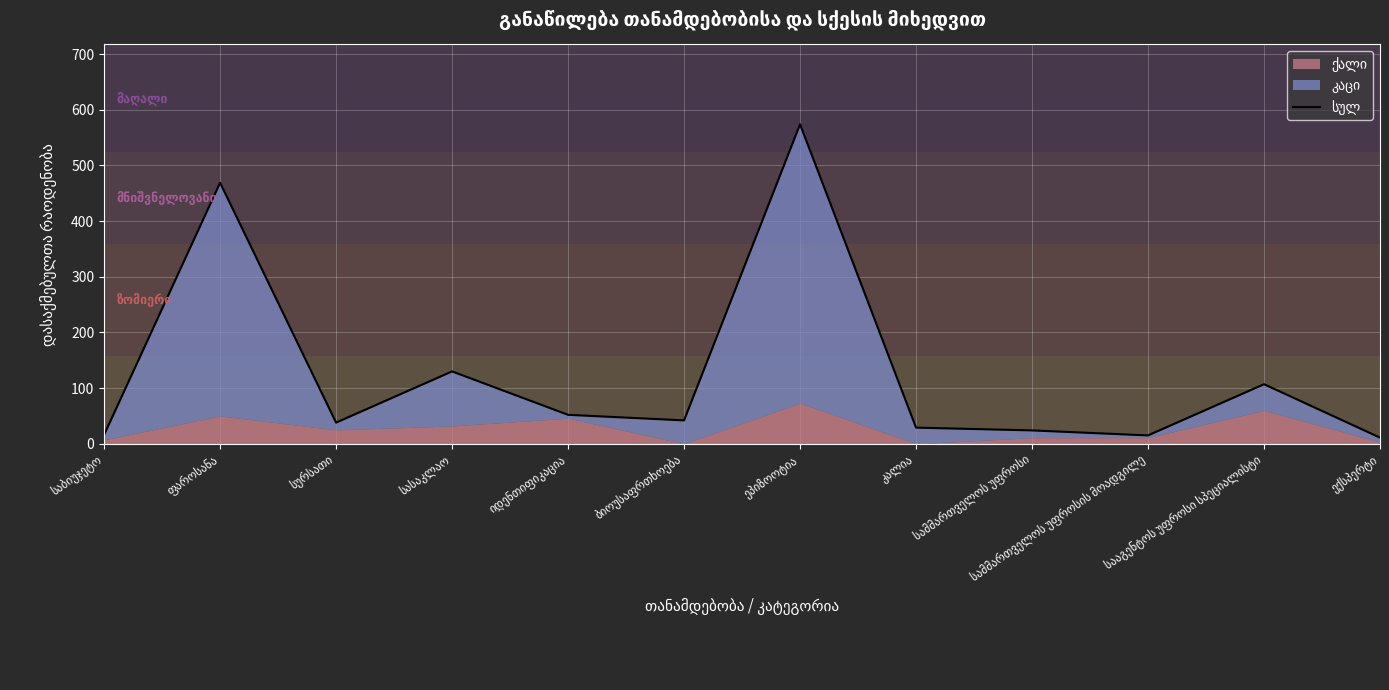

Rank the categories by value from lowest to highest.

ექსპერტი, სამმართველოს უფროსის მოადგილე, საბიუჯეტო, სამმართველოს უფროსი, კალია, სურსათი, ბიოუსაფრთხოება, იდენთიფიკაცია, სააგენტოს უფროსი სპეციალისტი, სასაკლაო, ფაროსანა, ეპიზოოტია